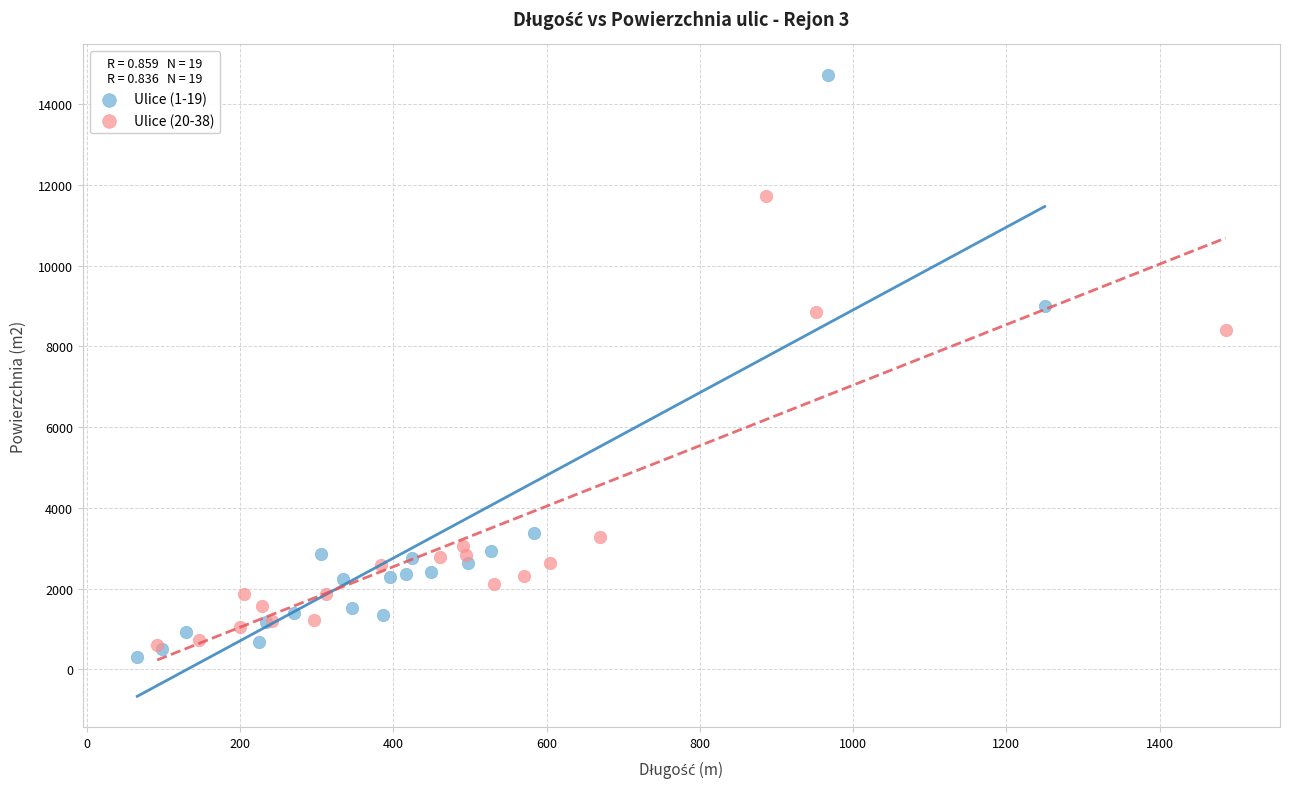

Which series has the largest Y range (max minus min)?

Ulice (1-19)